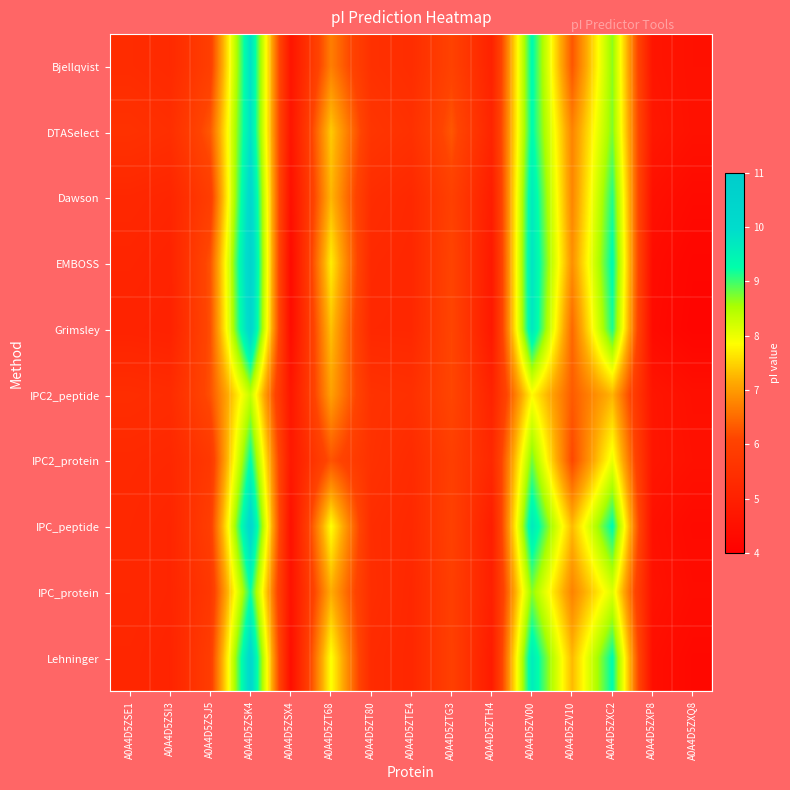

Reading left to right, list all the values displayed in this chart.

Bjellqvist: A0A4D5ZSE1=5.4	A0A4D5ZSI3=5.3	A0A4D5ZSJ5=5.9	A0A4D5ZSK4=9.9	A0A4D5ZSX4=4.7	A0A4D5ZT68=6.7	A0A4D5ZT80=5.5	A0A4D5ZTE4=5.4	A0A4D5ZTG3=6.0	A0A4D5ZTH4=5.1	A0A4D5ZV00=9.3	A0A4D5ZV10=6.3	A0A4D5ZXC2=8.7	A0A4D5ZXP8=4.7	A0A4D5ZXQ8=4.5
DTASelect: A0A4D5ZSE1=5.5	A0A4D5ZSI3=5.4	A0A4D5ZSJ5=6.3	A0A4D5ZSK4=9.9	A0A4D5ZSX4=4.7	A0A4D5ZT68=7.4	A0A4D5ZT80=5.7	A0A4D5ZTE4=5.5	A0A4D5ZTG3=6.3	A0A4D5ZTH4=5.1	A0A4D5ZV00=9.3	A0A4D5ZV10=6.8	A0A4D5ZXC2=8.7	A0A4D5ZXP8=4.7	A0A4D5ZXQ8=4.5
Dawson: A0A4D5ZSE1=5.2	A0A4D5ZSI3=5.2	A0A4D5ZSJ5=5.9	A0A4D5ZSK4=10.2	A0A4D5ZSX4=4.5	A0A4D5ZT68=7.3	A0A4D5ZT80=5.4	A0A4D5ZTE4=5.3	A0A4D5ZTG3=6.0	A0A4D5ZTH4=4.9	A0A4D5ZV00=9.6	A0A4D5ZV10=6.8	A0A4D5ZXC2=9.1	A0A4D5ZXP8=4.5	A0A4D5ZXQ8=4.3
EMBOSS: A0A4D5ZSE1=5.2	A0A4D5ZSI3=5.1	A0A4D5ZSJ5=6.3	A0A4D5ZSK4=10.4	A0A4D5ZSX4=4.3	A0A4D5ZT68=7.7	A0A4D5ZT80=5.3	A0A4D5ZTE4=5.2	A0A4D5ZTG3=6.1	A0A4D5ZTH4=4.8	A0A4D5ZV00=9.8	A0A4D5ZV10=6.9	A0A4D5ZXC2=9.3	A0A4D5ZXP8=4.4	A0A4D5ZXQ8=4.2
Grimsley: A0A4D5ZSE1=5.1	A0A4D5ZSI3=5.1	A0A4D5ZSJ5=6.2	A0A4D5ZSK4=10.3	A0A4D5ZSX4=4.4	A0A4D5ZT68=7.4	A0A4D5ZT80=5.2	A0A4D5ZTE4=5.2	A0A4D5ZTG3=6.1	A0A4D5ZTH4=4.8	A0A4D5ZV00=9.7	A0A4D5ZV10=6.5	A0A4D5ZXC2=9.2	A0A4D5ZXP8=4.3	A0A4D5ZXQ8=4.2
IPC2_peptide: A0A4D5ZSE1=5.4	A0A4D5ZSI3=5.4	A0A4D5ZSJ5=6.2	A0A4D5ZSK4=8.3	A0A4D5ZSX4=4.7	A0A4D5ZT68=7.1	A0A4D5ZT80=5.5	A0A4D5ZTE4=5.5	A0A4D5ZTG3=6.1	A0A4D5ZTH4=5.1	A0A4D5ZV00=7.8	A0A4D5ZV10=6.3	A0A4D5ZXC2=7.2	A0A4D5ZXP8=4.7	A0A4D5ZXQ8=4.5
IPC2_protein: A0A4D5ZSE1=5.3	A0A4D5ZSI3=5.2	A0A4D5ZSJ5=5.7	A0A4D5ZSK4=9.3	A0A4D5ZSX4=4.8	A0A4D5ZT68=6.3	A0A4D5ZT80=5.5	A0A4D5ZTE4=5.3	A0A4D5ZTG3=5.9	A0A4D5ZTH4=5.2	A0A4D5ZV00=8.8	A0A4D5ZV10=6.1	A0A4D5ZXC2=8.0	A0A4D5ZXP8=4.7	A0A4D5ZXQ8=4.5
IPC_peptide: A0A4D5ZSE1=5.2	A0A4D5ZSI3=5.2	A0A4D5ZSJ5=5.9	A0A4D5ZSK4=10.2	A0A4D5ZSX4=4.5	A0A4D5ZT68=7.9	A0A4D5ZT80=5.4	A0A4D5ZTE4=5.3	A0A4D5ZTG3=6.0	A0A4D5ZTH4=4.9	A0A4D5ZV00=9.7	A0A4D5ZV10=7.3	A0A4D5ZXC2=9.3	A0A4D5ZXP8=4.5	A0A4D5ZXQ8=4.3
IPC_protein: A0A4D5ZSE1=5.2	A0A4D5ZSI3=5.2	A0A4D5ZSJ5=5.7	A0A4D5ZSK4=9.2	A0A4D5ZSX4=4.6	A0A4D5ZT68=7.2	A0A4D5ZT80=5.4	A0A4D5ZTE4=5.2	A0A4D5ZTG3=5.9	A0A4D5ZTH4=5.0	A0A4D5ZV00=8.7	A0A4D5ZV10=6.8	A0A4D5ZXC2=8.1	A0A4D5ZXP8=4.6	A0A4D5ZXQ8=4.4
Lehninger: A0A4D5ZSE1=5.2	A0A4D5ZSI3=5.1	A0A4D5ZSJ5=5.9	A0A4D5ZSK4=10.2	A0A4D5ZSX4=4.5	A0A4D5ZT68=7.9	A0A4D5ZT80=5.3	A0A4D5ZTE4=5.2	A0A4D5ZTG3=6.0	A0A4D5ZTH4=4.9	A0A4D5ZV00=9.6	A0A4D5ZV10=7.3	A0A4D5ZXC2=9.3	A0A4D5ZXP8=4.5	A0A4D5ZXQ8=4.3